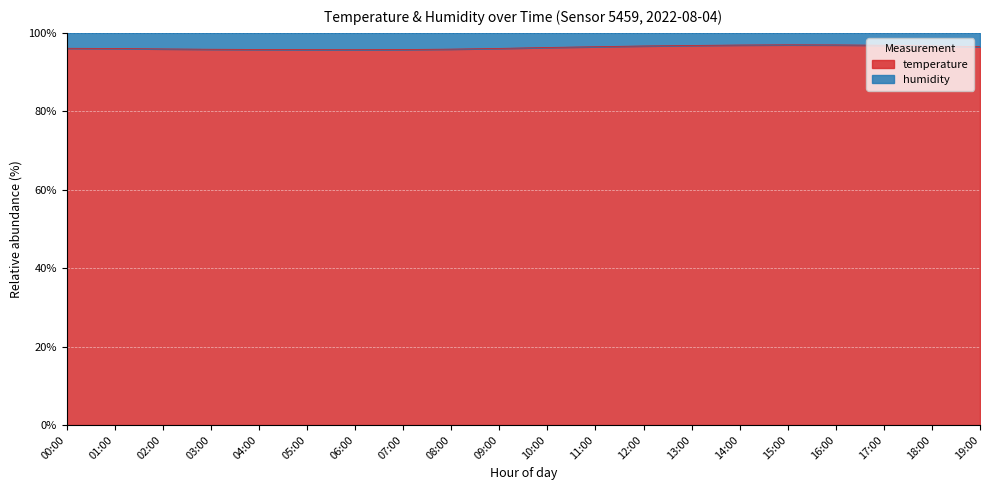

What is the maximum value shown in the chart?

97.0